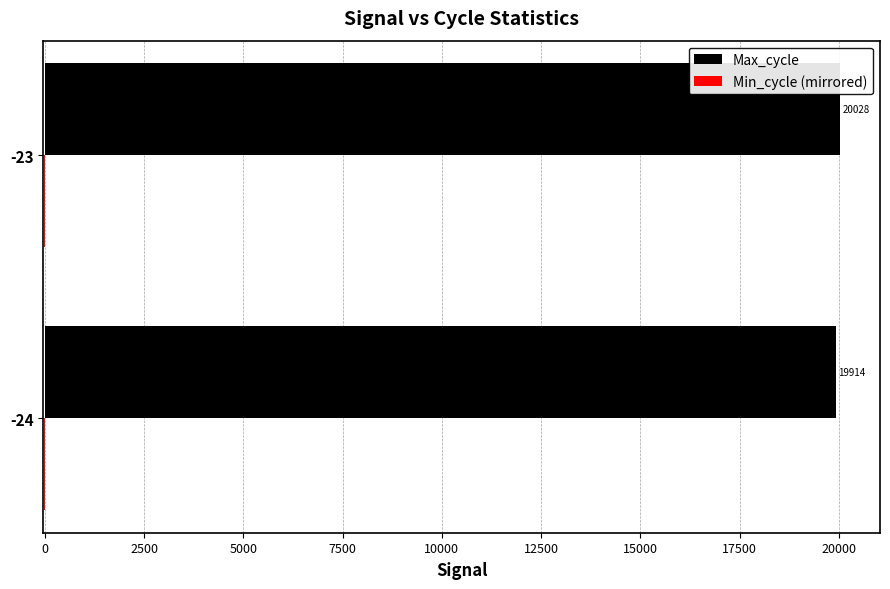

At which category is the sum across all series the highest?

-23